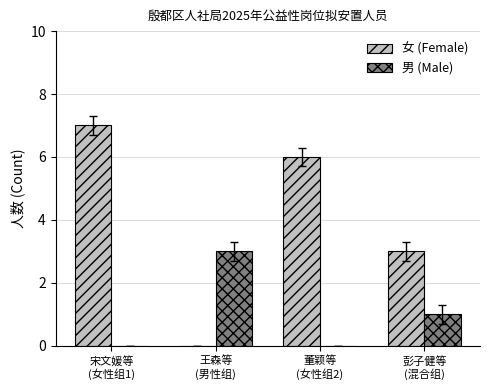

What is the sum of all 女 (Female) values?

16